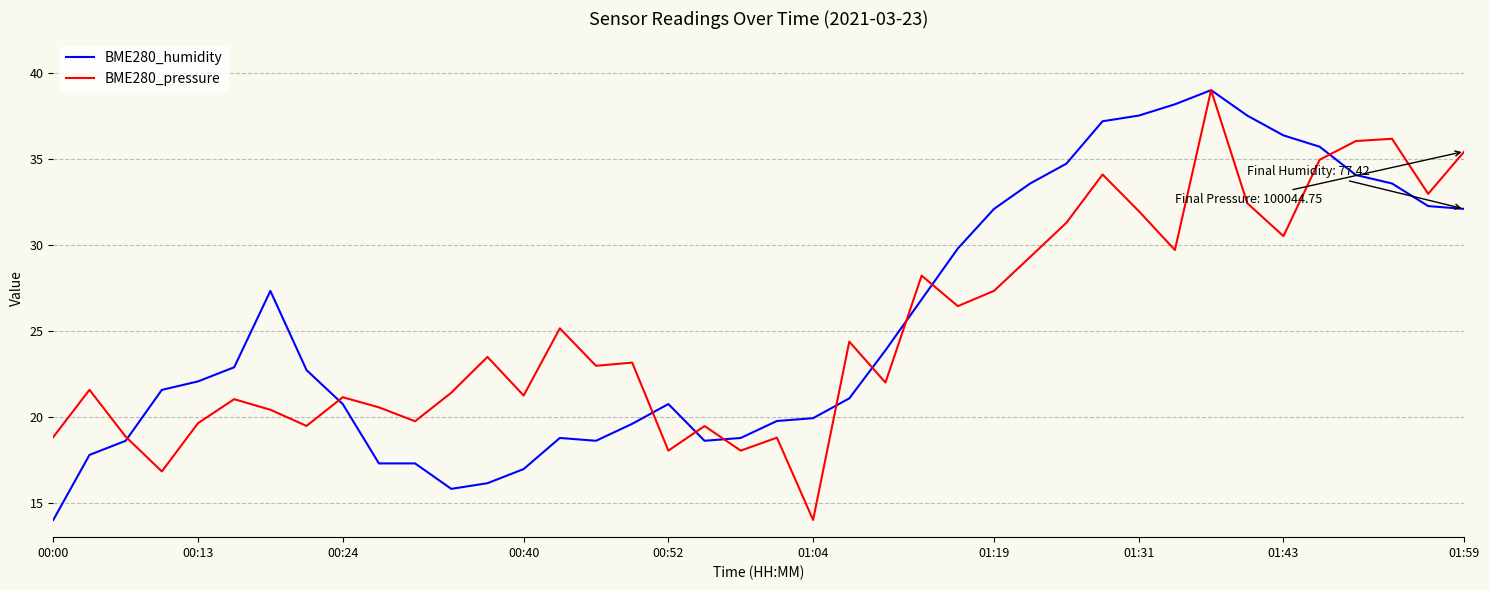

What is the minimum value shown in the chart?

14.0